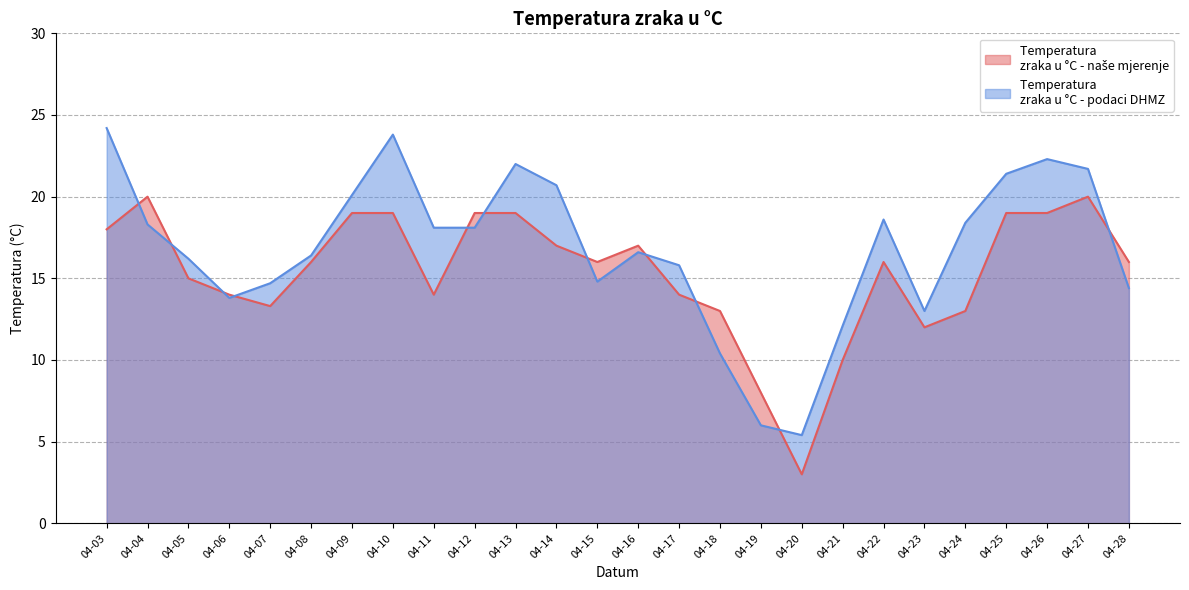

At which category does Temperatura 
zraka u °C - podaci DHMZ reach its first local valley?

04-06